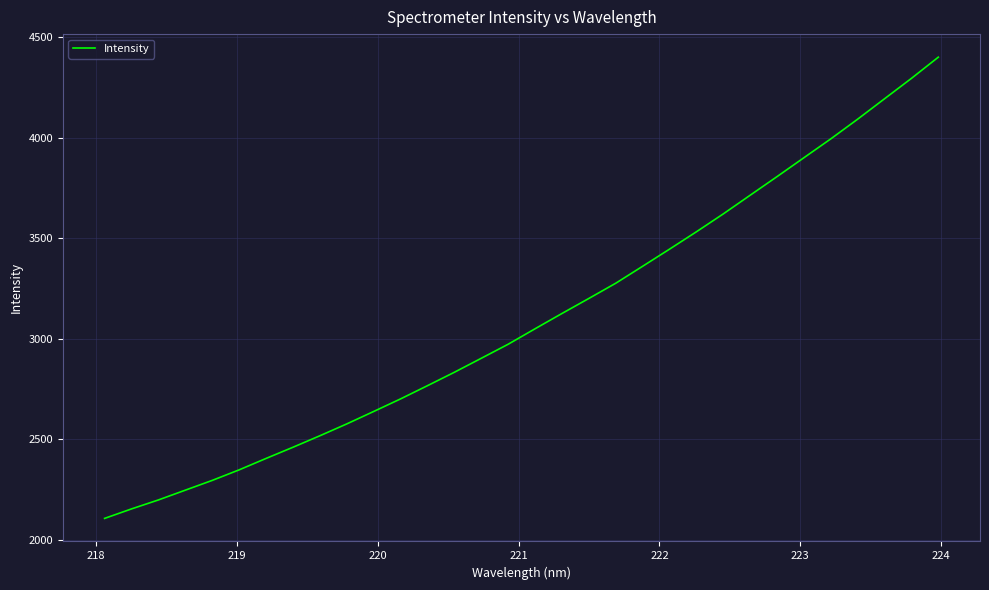

What is the difference between the maximum and minimum values?

2296.0